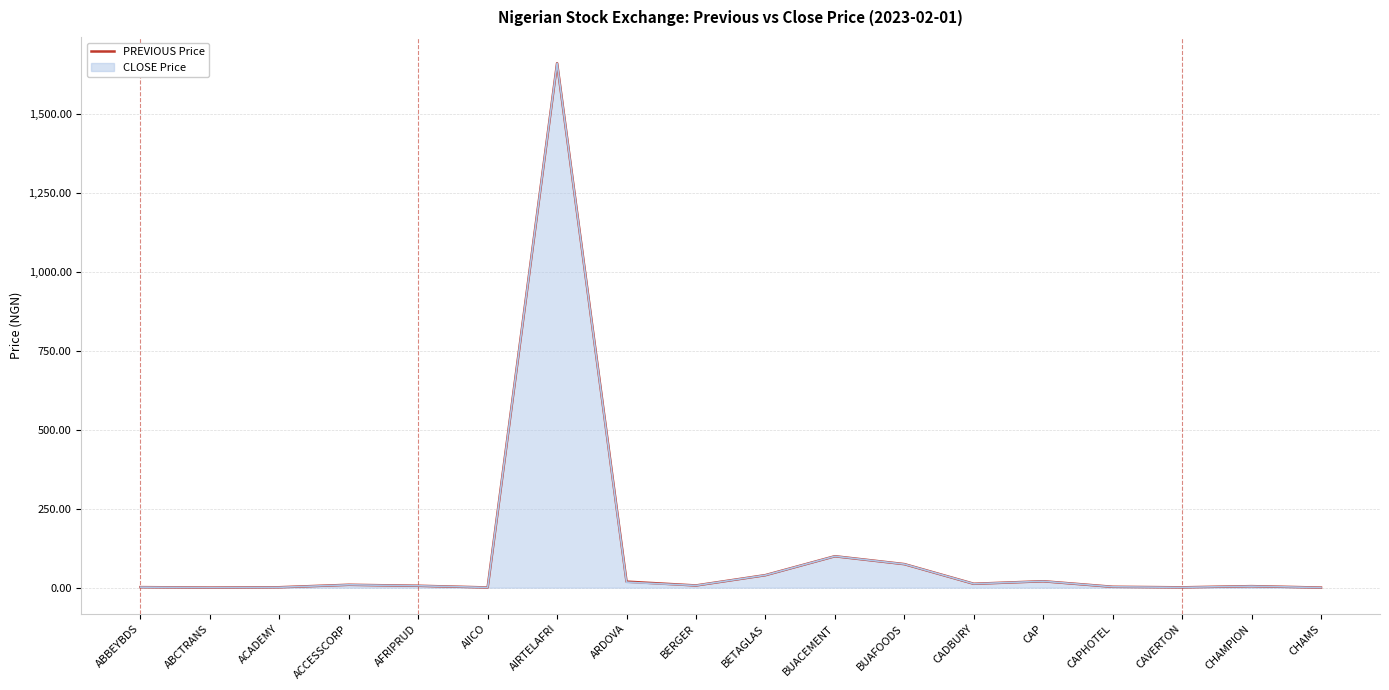

At which category is the sum across all series the highest?

AIRTELAFRI